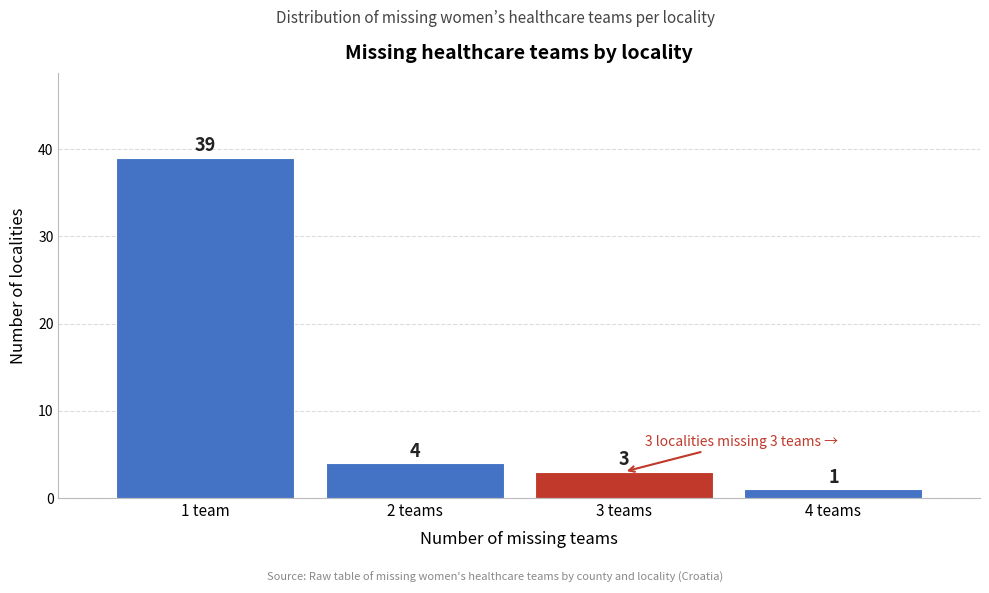

Reading left to right, what are all the values shown in this chart?

1 team=39	2 teams=4	3 teams=3	4 teams=1